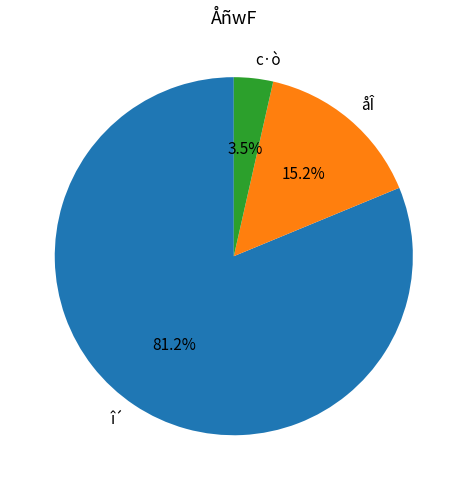

Rank the categories by value from lowest to highest.

c·ò, åÎ, î´